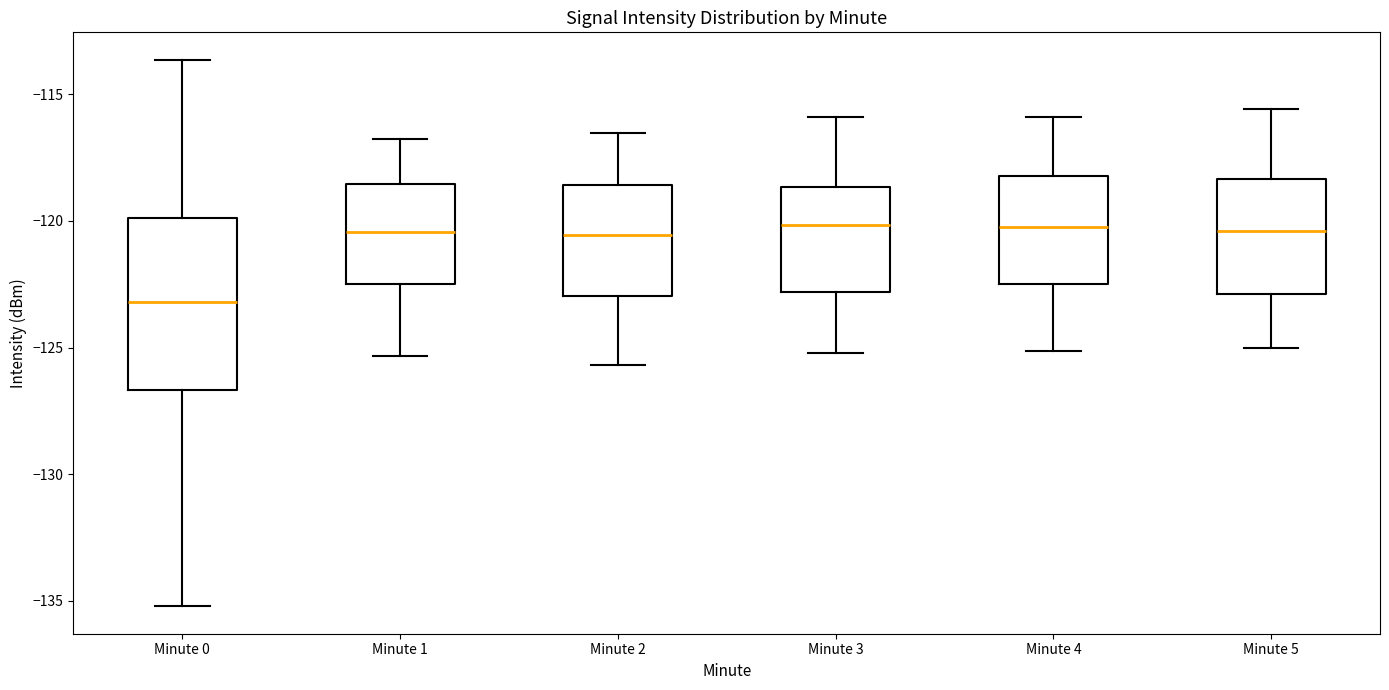

Where does the upper whisker of the box for Minute 3 end on the y-axis? The values are not printed on the chart, so give them approximately, as read against the axis.

-116.0